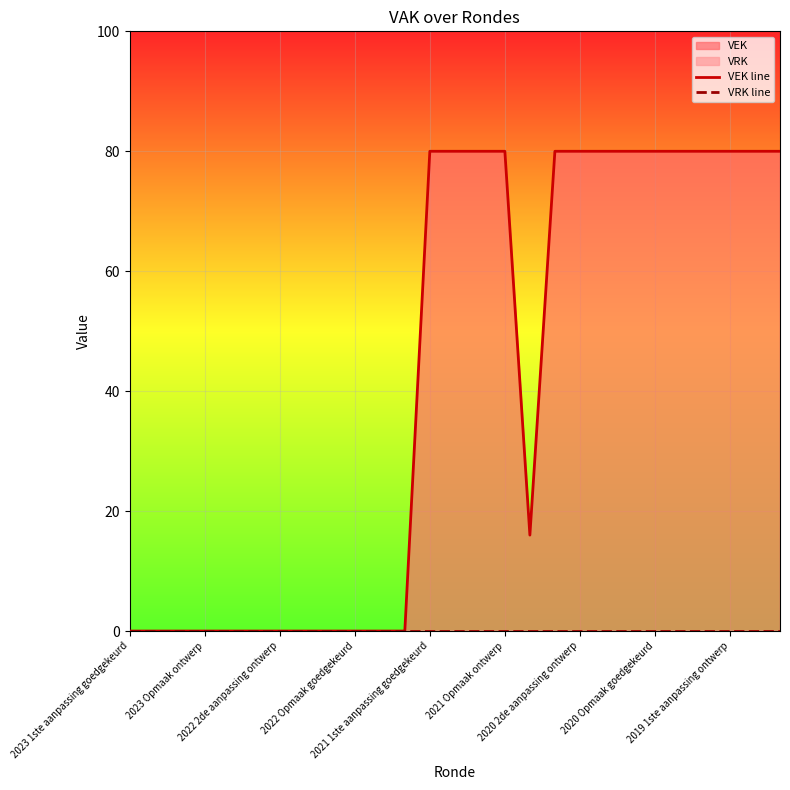

Rank the series by their average value, from highest to lowest.

VEK line, VRK line